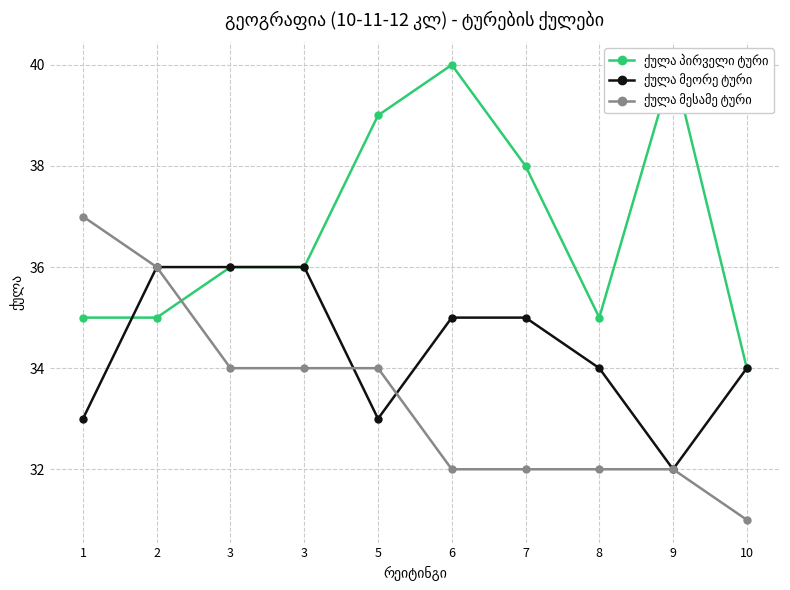

Which has a higher value, 9 or 3?

9